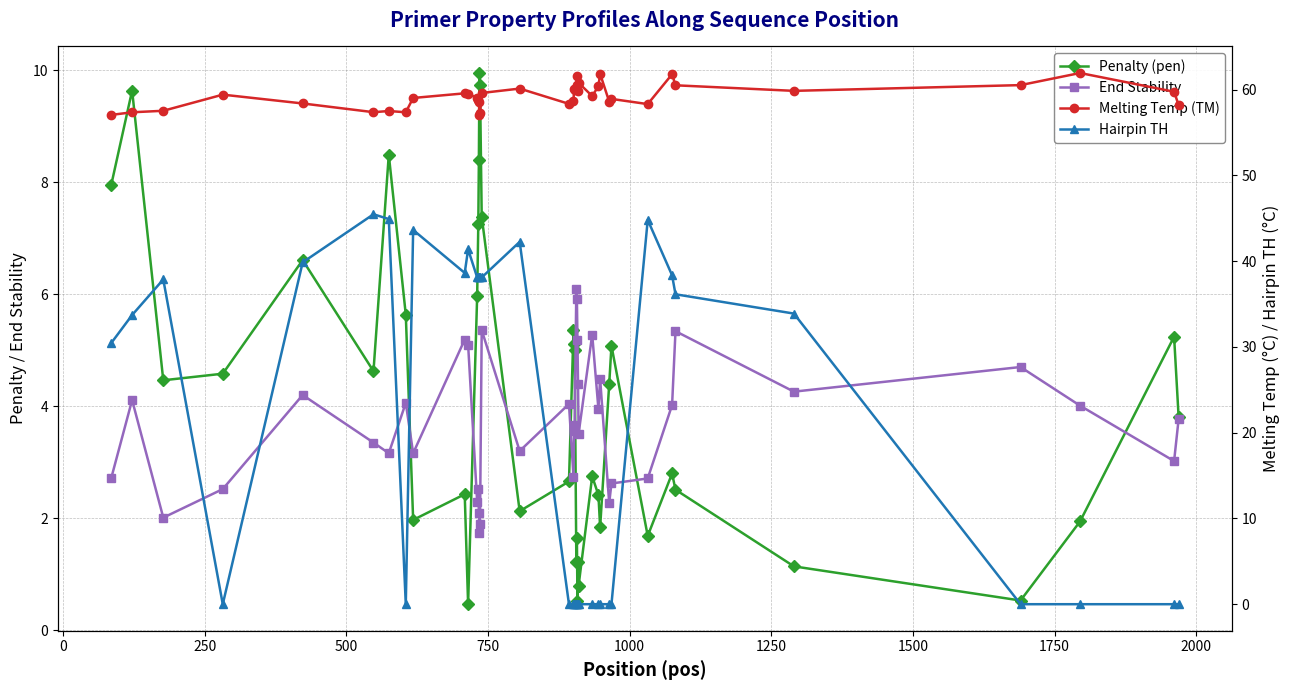

True or false: Melting Temp (TM) and Hairpin TH intersect in this chart.

False